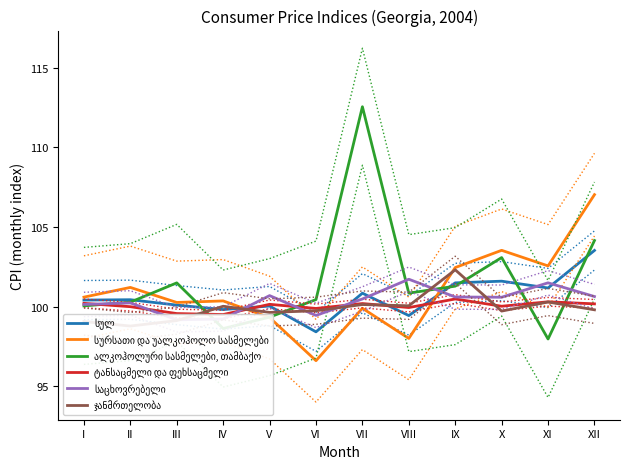

Reading left to right, extract all data points from this chart.

სულ: 100.4	100.4	100.1	99.8	100.0	98.4	100.8	99.4	101.5	101.6	101.2	103.5
სურსათი და უალკოჰოლო სასმელები: 100.6	101.2	100.3	100.4	99.3	96.6	99.9	98.0	102.5	103.5	102.6	107.0
ალკოჰოლური სასმელები, თამბაქო: 100.0	100.3	101.5	98.6	99.3	100.4	112.6	100.9	101.3	103.1	98.0	104.2
ტანსაცმელი და ფეხსაცმელი: 100.2	100.0	99.6	99.5	100.1	99.9	100.2	99.9	100.5	100.0	100.3	100.2
საცხოვრებელი: 100.1	100.2	99.2	99.2	100.7	99.5	100.5	101.7	100.6	100.6	101.5	100.6
ჯანმრთელობა: 99.1	98.8	99.1	100.0	99.6	99.7	100.1	100.1	102.3	99.7	100.3	99.8